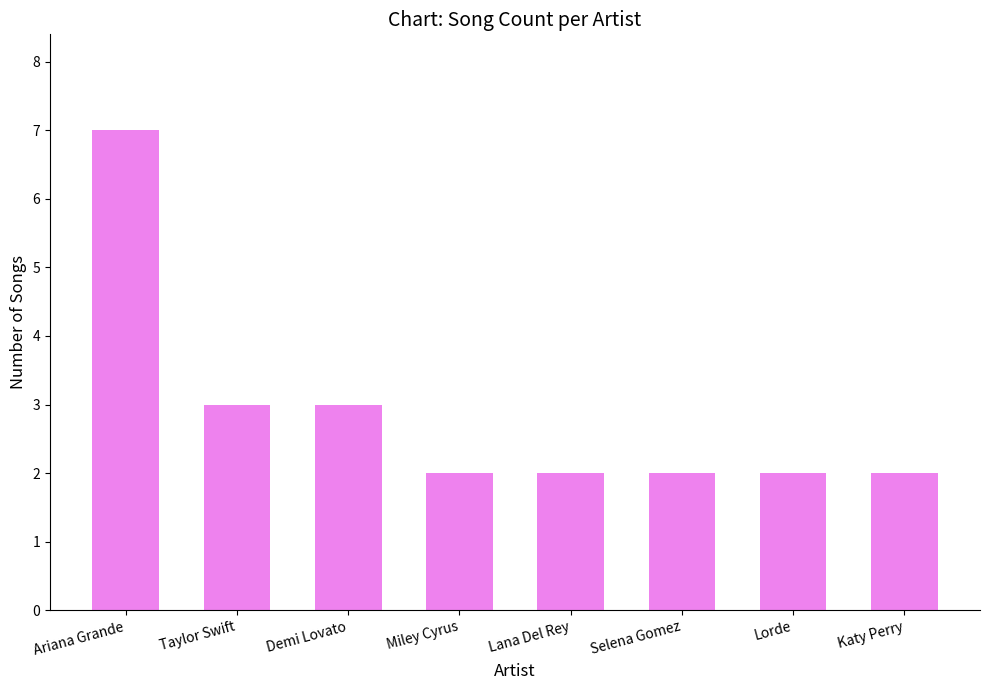

At which category does the chart reach its peak across all series?

Ariana Grande